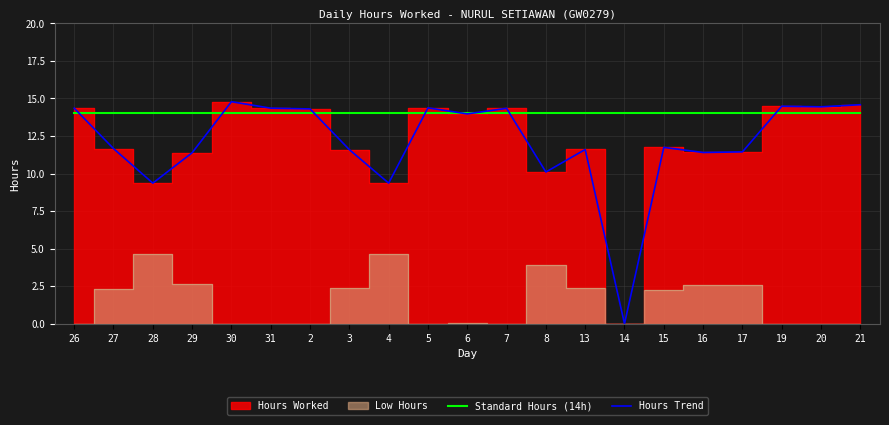

What is the label of the 12th point from the left?

7